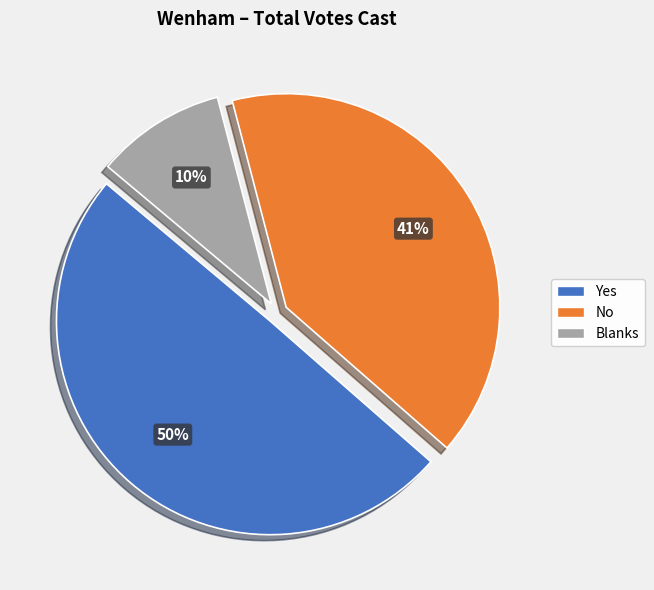

To the nearest percent, what is the average slice percentage?

33%